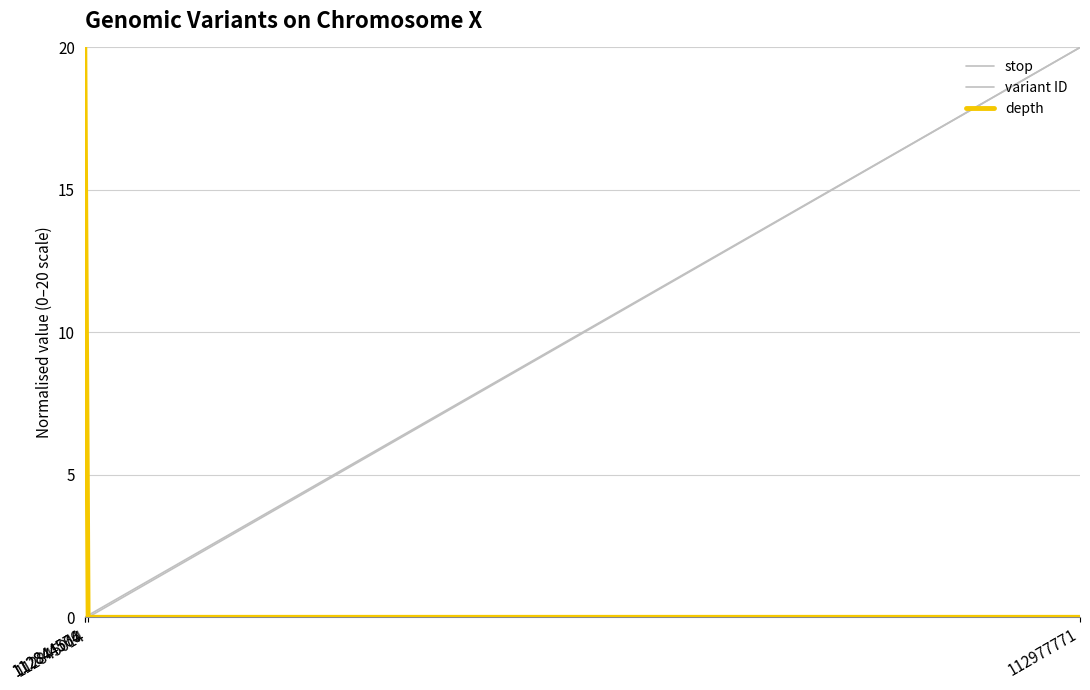

Between 112844564 and 112844576, which is larger?

112844576